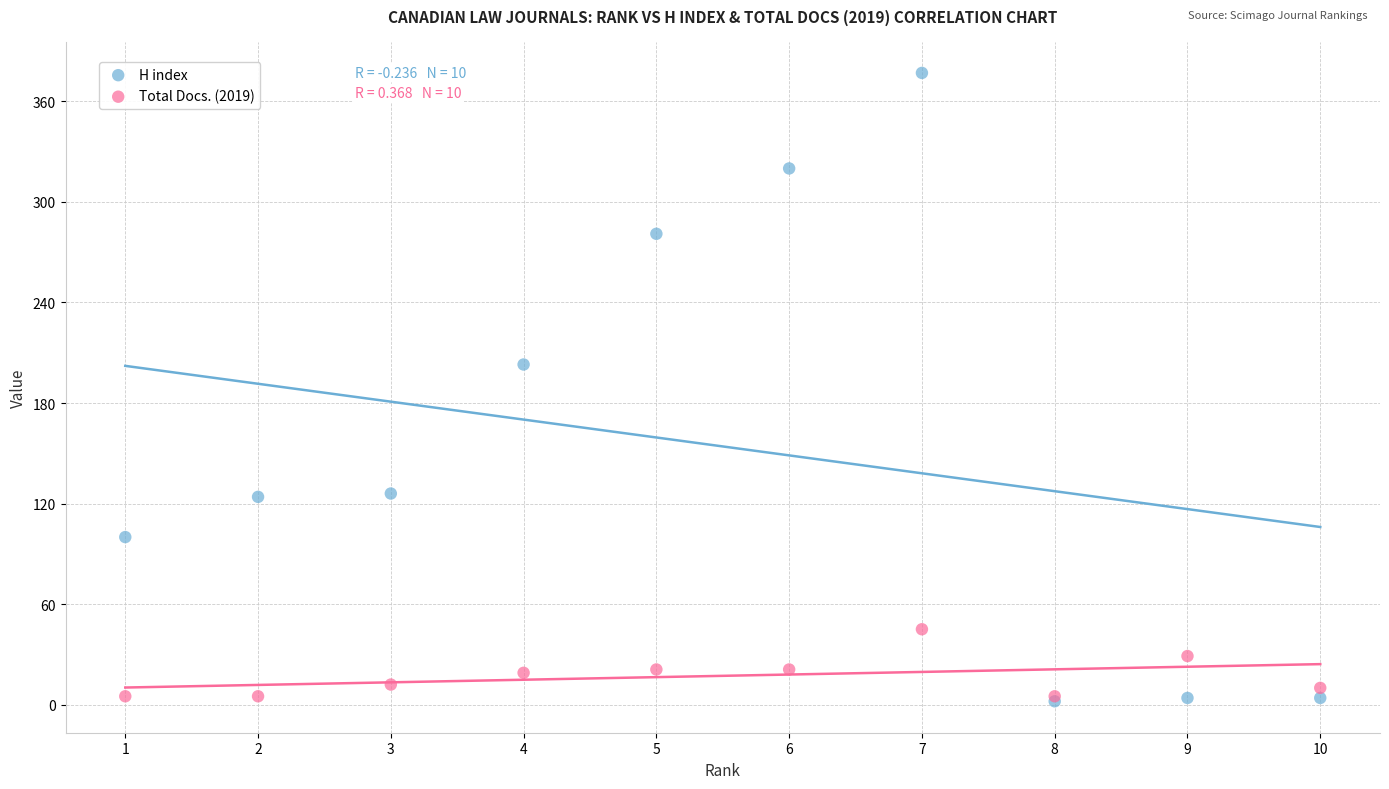

In the H index series, what Y value is closest to 189?

203